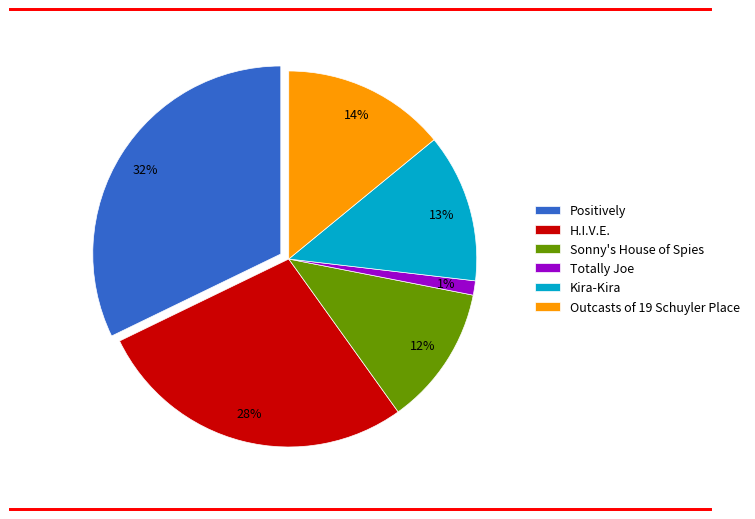

The Positively slice represents 32% of the pie. True or false?

True